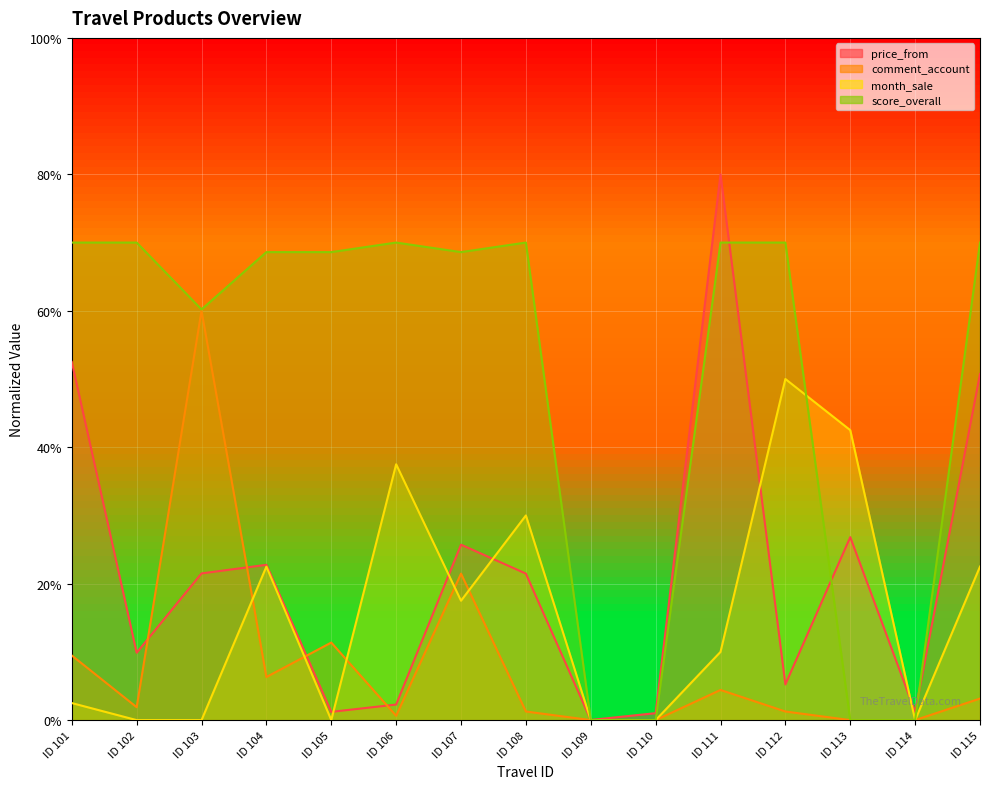

What is the greatest value displayed?

80.0